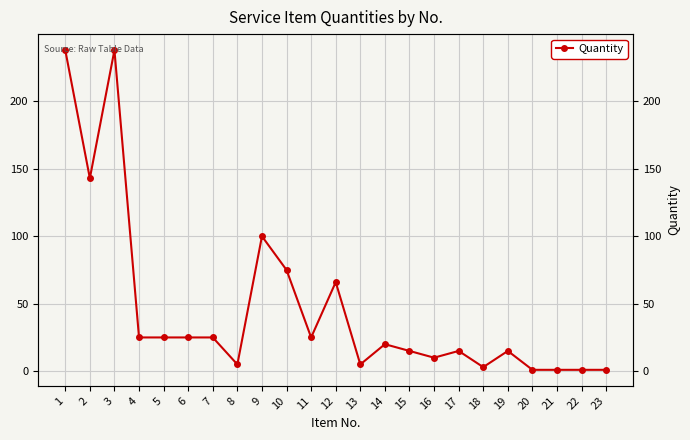

List the labels in order of value, smallest first.

20, 21, 22, 23, 18, 8, 13, 16, 15, 17, 19, 14, 4, 5, 6, 7, 11, 12, 10, 9, 2, 1, 3